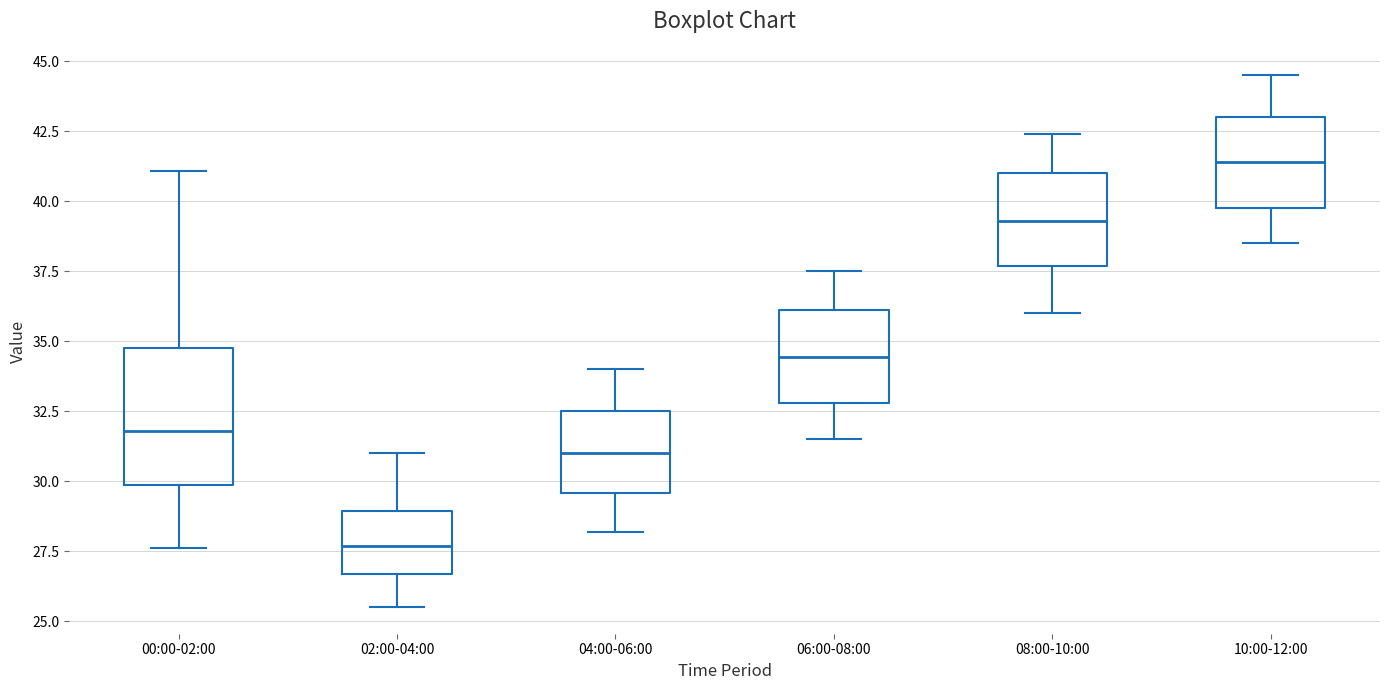

Reading left to right, transcribe this box plot: for each box, give where its median line is, the range the box spans, and where its two whiskers end, as read against the y-axis. The values are not printed on the chart, so give them approximately, as read against the axis.

00:00-02:00: median 32.0, box 30.0 to 35.0, whiskers 27.5 to 41.0
02:00-04:00: median 27.5, box 26.5 to 29.0, whiskers 25.5 to 31.0
04:00-06:00: median 31.0, box 29.5 to 32.5, whiskers 28.0 to 34.0
06:00-08:00: median 34.5, box 33.0 to 36.0, whiskers 31.5 to 37.5
08:00-10:00: median 39.5, box 37.5 to 41.0, whiskers 36.0 to 42.5
10:00-12:00: median 41.5, box 40.0 to 43.0, whiskers 38.5 to 44.5